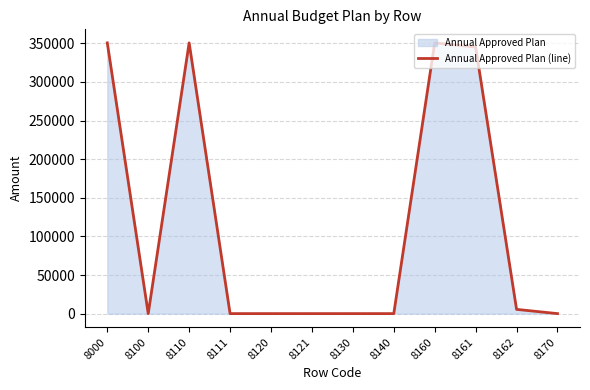

What is the difference between the values at 8160 and 8130?

350630.6